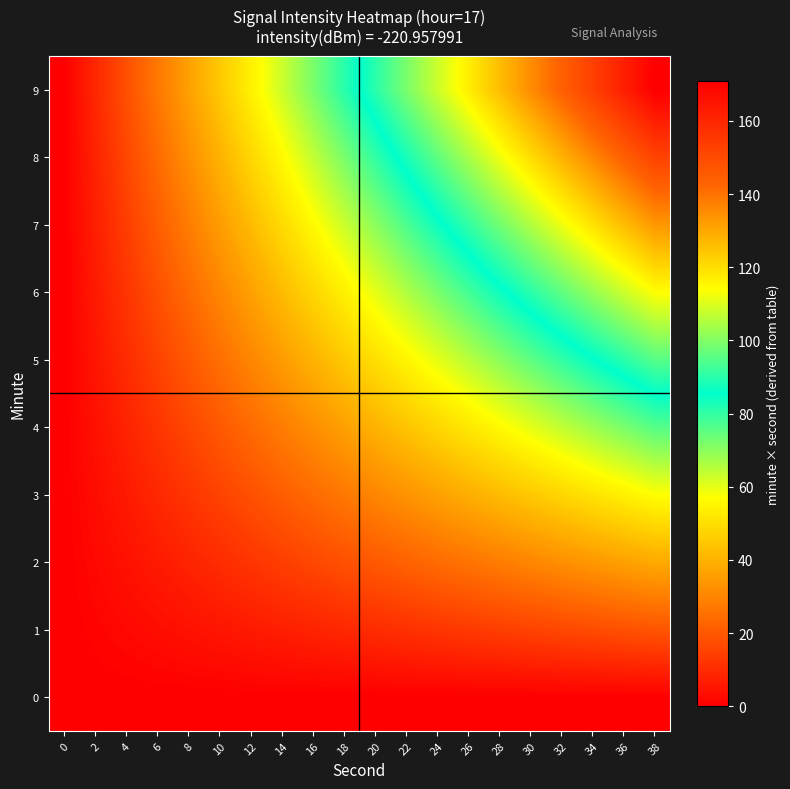

Reading right to left, list all the values displayed in this chart.

0: 38=0	36=0	34=0	32=0	30=0	28=0	26=0	24=0	22=0	20=0	18=0	16=0	14=0	12=0	10=0	8=0	6=0	4=0	2=0	0=0
1: 38=19	36=18	34=17	32=16	30=15	28=14	26=13	24=12	22=11	20=10	18=9	16=8	14=7	12=6	10=5	8=4	6=3	4=2	2=1	0=0
2: 38=38	36=36	34=34	32=32	30=30	28=28	26=26	24=24	22=22	20=20	18=18	16=16	14=14	12=12	10=10	8=8	6=6	4=4	2=2	0=0
3: 38=57	36=54	34=51	32=48	30=45	28=42	26=39	24=36	22=33	20=30	18=27	16=24	14=21	12=18	10=15	8=12	6=9	4=6	2=3	0=0
4: 38=76	36=72	34=68	32=64	30=60	28=56	26=52	24=48	22=44	20=40	18=36	16=32	14=28	12=24	10=20	8=16	6=12	4=8	2=4	0=0
5: 38=95	36=90	34=85	32=80	30=75	28=70	26=65	24=60	22=55	20=50	18=45	16=40	14=35	12=30	10=25	8=20	6=15	4=10	2=5	0=0
6: 38=114	36=108	34=102	32=96	30=90	28=84	26=78	24=72	22=66	20=60	18=54	16=48	14=42	12=36	10=30	8=24	6=18	4=12	2=6	0=0
7: 38=133	36=126	34=119	32=112	30=105	28=98	26=91	24=84	22=77	20=70	18=63	16=56	14=49	12=42	10=35	8=28	6=21	4=14	2=7	0=0
8: 38=152	36=144	34=136	32=128	30=120	28=112	26=104	24=96	22=88	20=80	18=72	16=64	14=56	12=48	10=40	8=32	6=24	4=16	2=8	0=0
9: 38=171	36=162	34=153	32=144	30=135	28=126	26=117	24=108	22=99	20=90	18=81	16=72	14=63	12=54	10=45	8=36	6=27	4=18	2=9	0=0